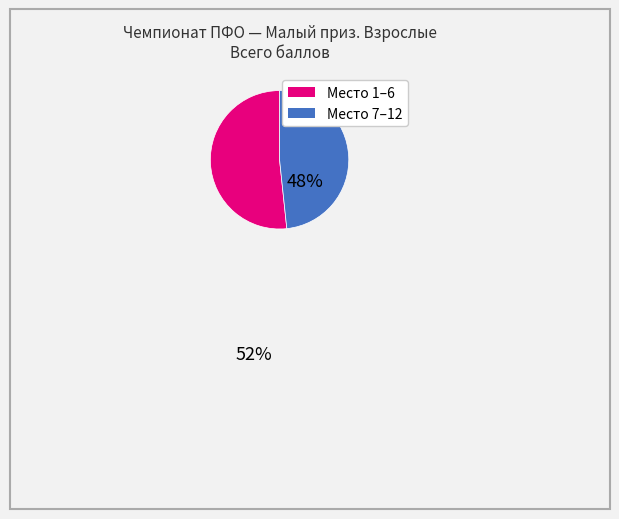

How many slices are in this pie chart?

2